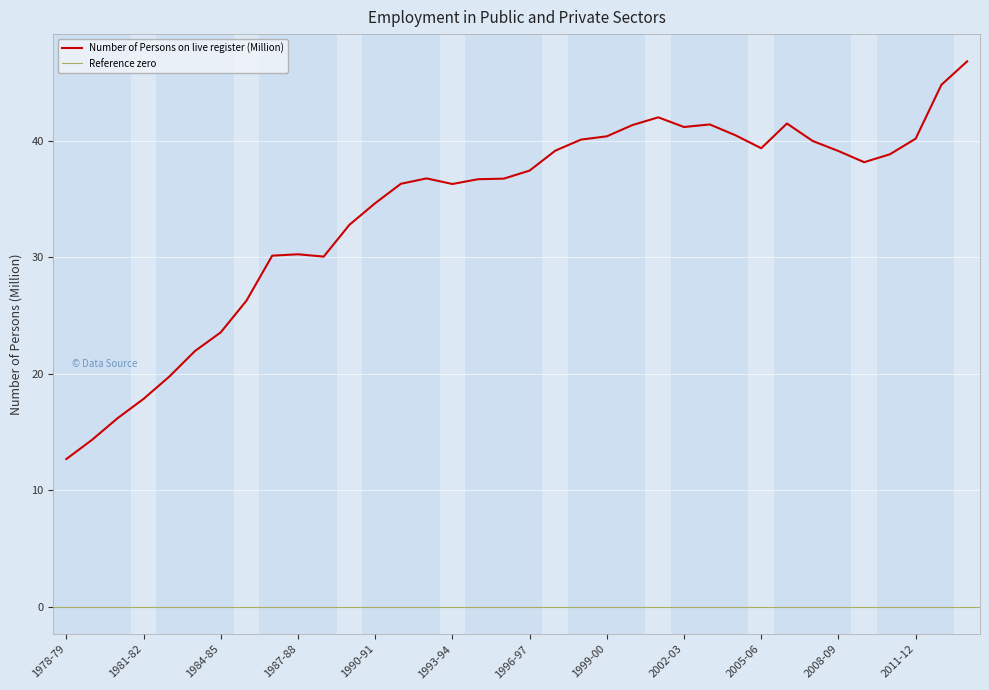

What is the average value?

34.0